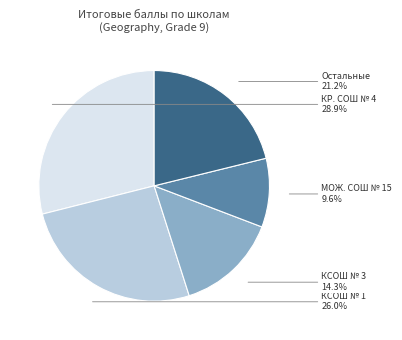

Count the number of slices in the pie.

5